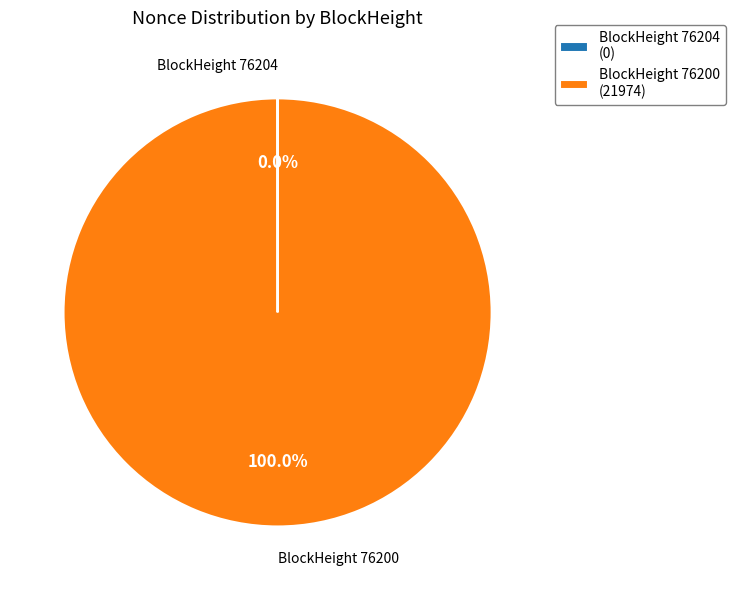

Which slice is the largest?

BlockHeight 76200 (21974)